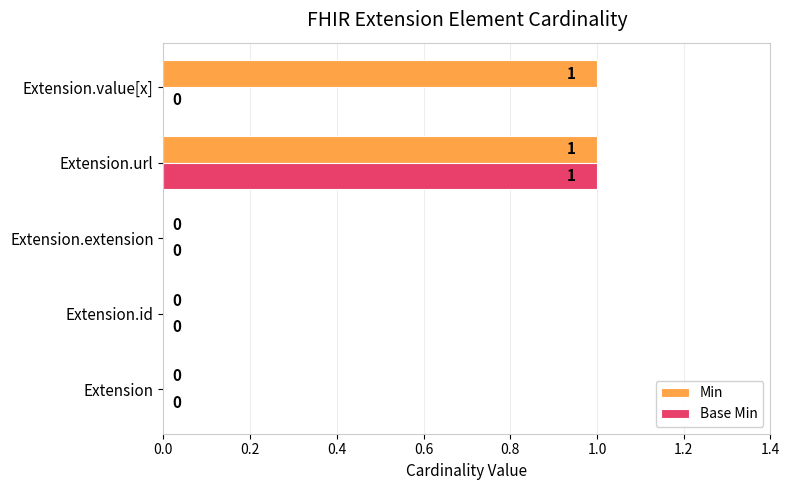

The value of Base Min at Extension.url is 0. True or false?

False